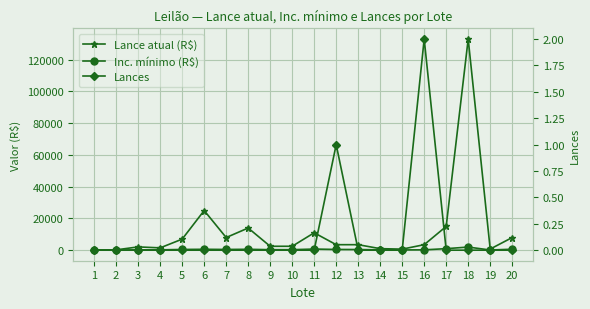

Does the chart display data point markers on the line(s)?

Yes